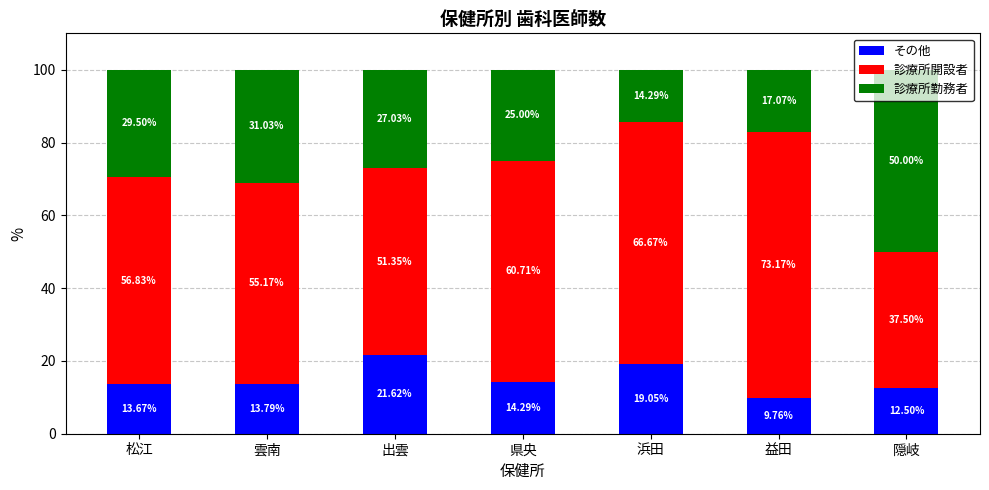

Where does the その他 series first go above 13?

松江